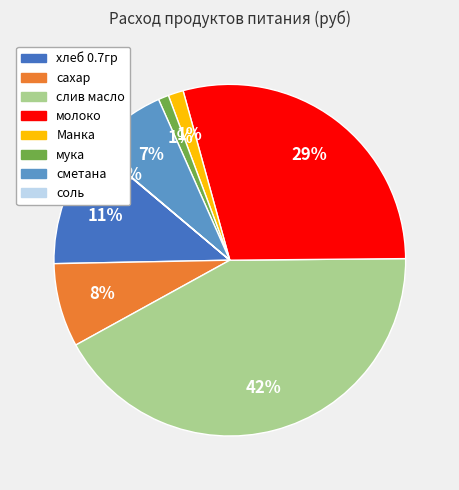

Which has a higher value, хлеб 0.7гр or сахар?

хлеб 0.7гр